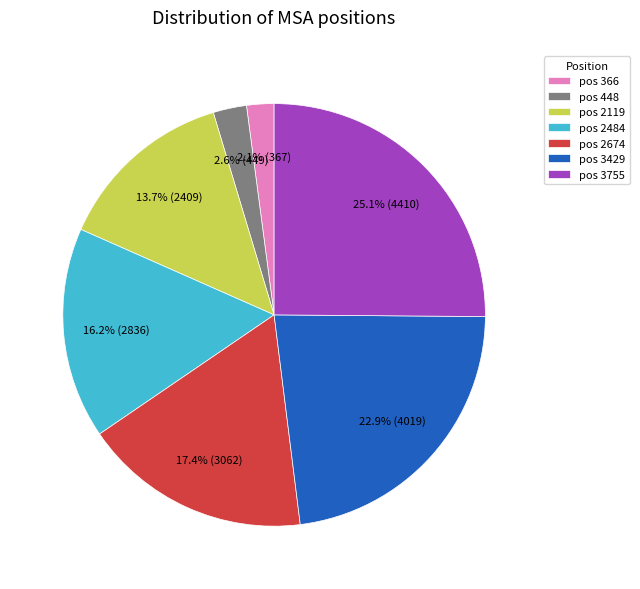

To the nearest percent, what is the difference between the largest and smallest slice percentages?

23%